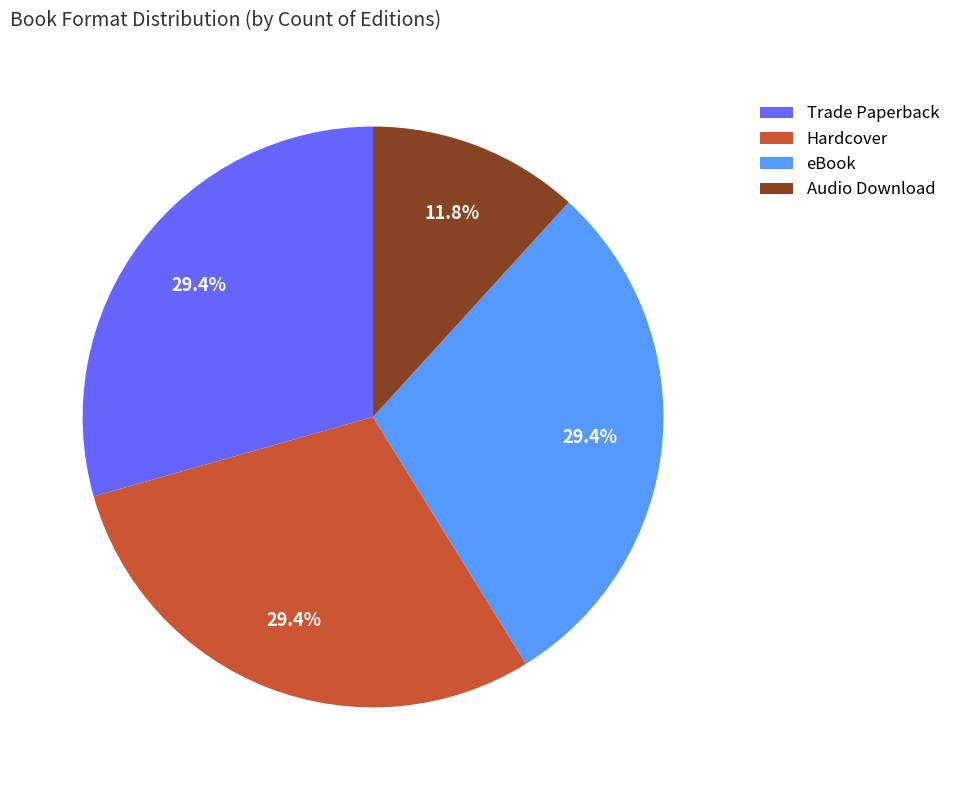

How much of the chart is everything except eBook?

70.6%